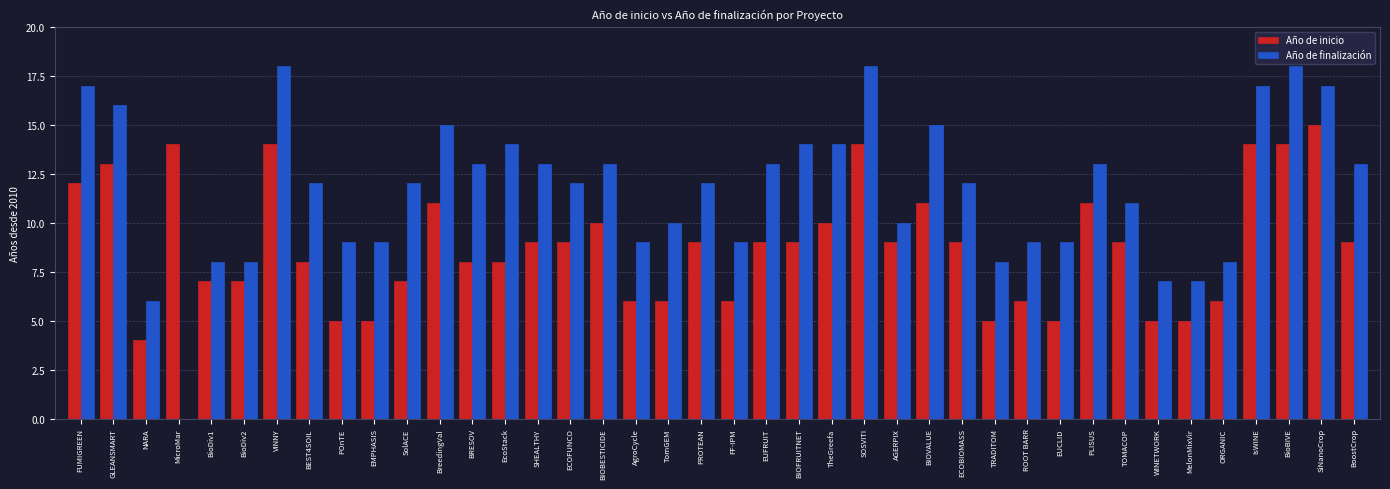

What is the label of the 35th bar from the right?

BioDiv2